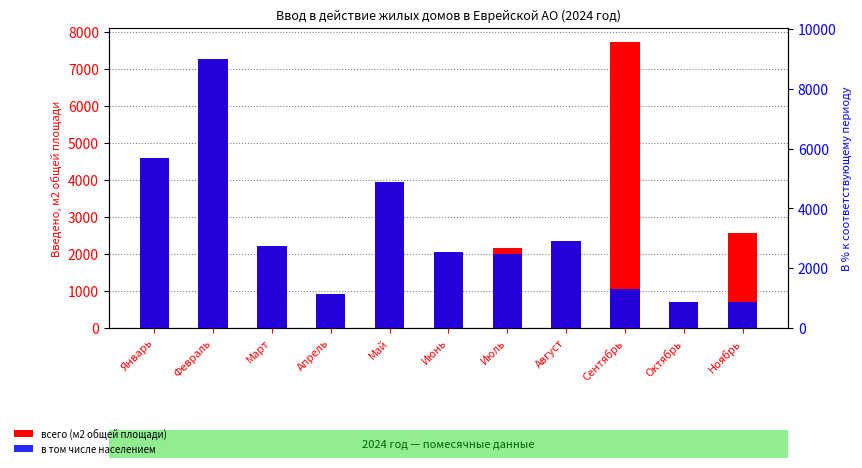

Count the number of categories in the chart.

11